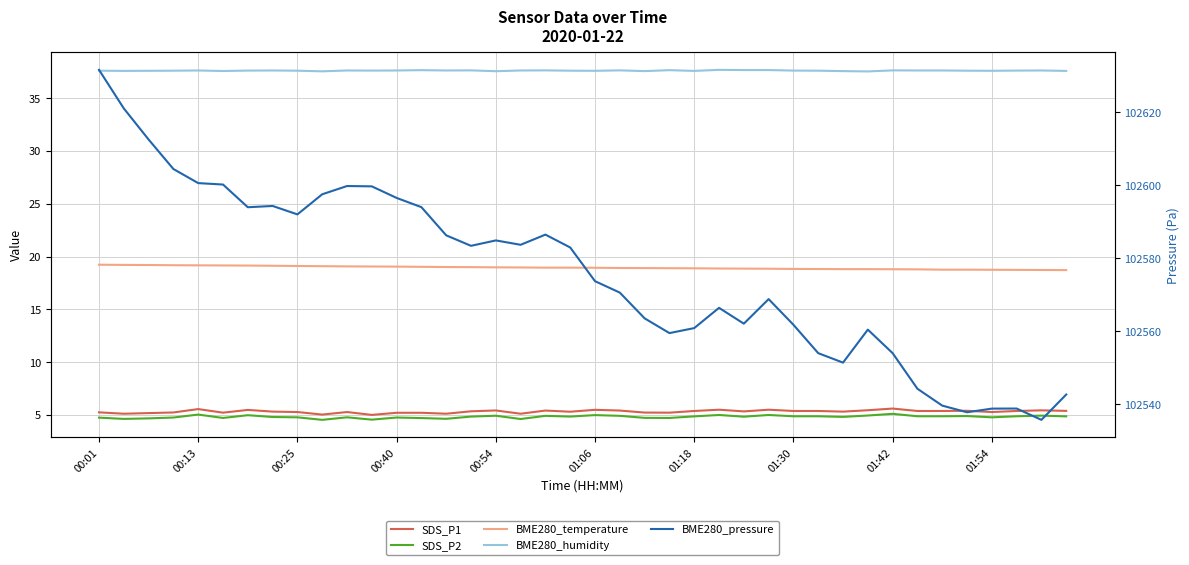

What position from the right is 23?

17